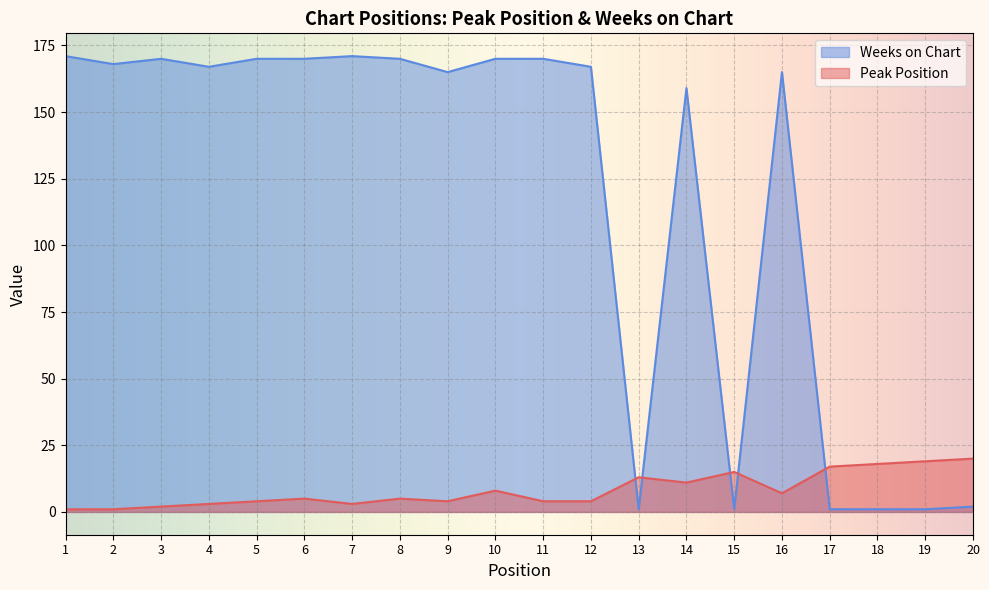

Reading left to right, what are all the values shown in this chart?

Peak Position: 1=1	2=1	3=2	4=3	5=4	6=5	7=3	8=5	9=4	10=8	11=4	12=4	13=13	14=11	15=15	16=7	17=17	18=18	19=19	20=20
Weeks on Chart: 1=171	2=168	3=170	4=167	5=170	6=170	7=171	8=170	9=165	10=170	11=170	12=167	13=1	14=159	15=1	16=165	17=1	18=1	19=1	20=2